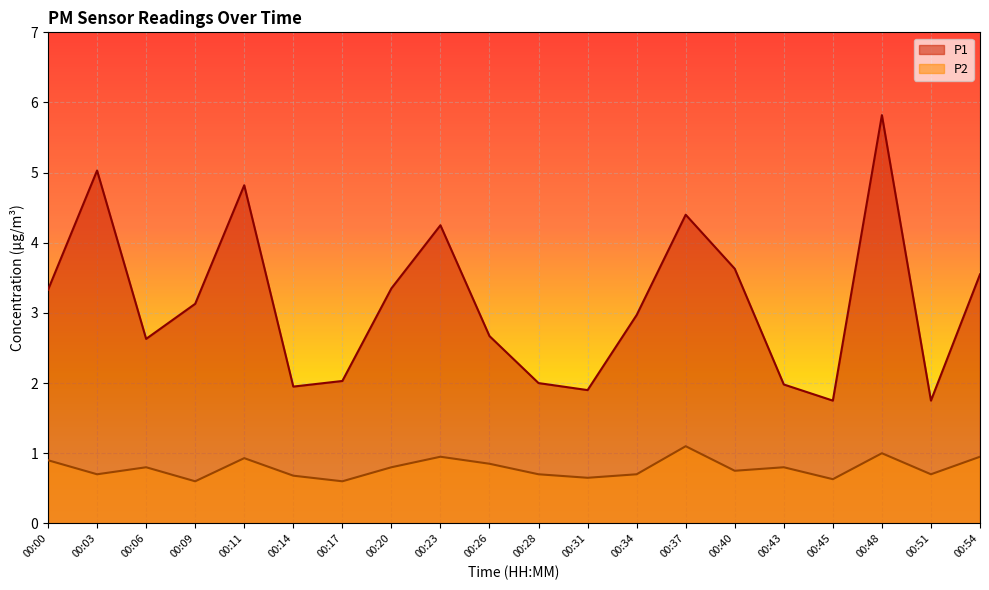

How many lines are shown in the chart?

2